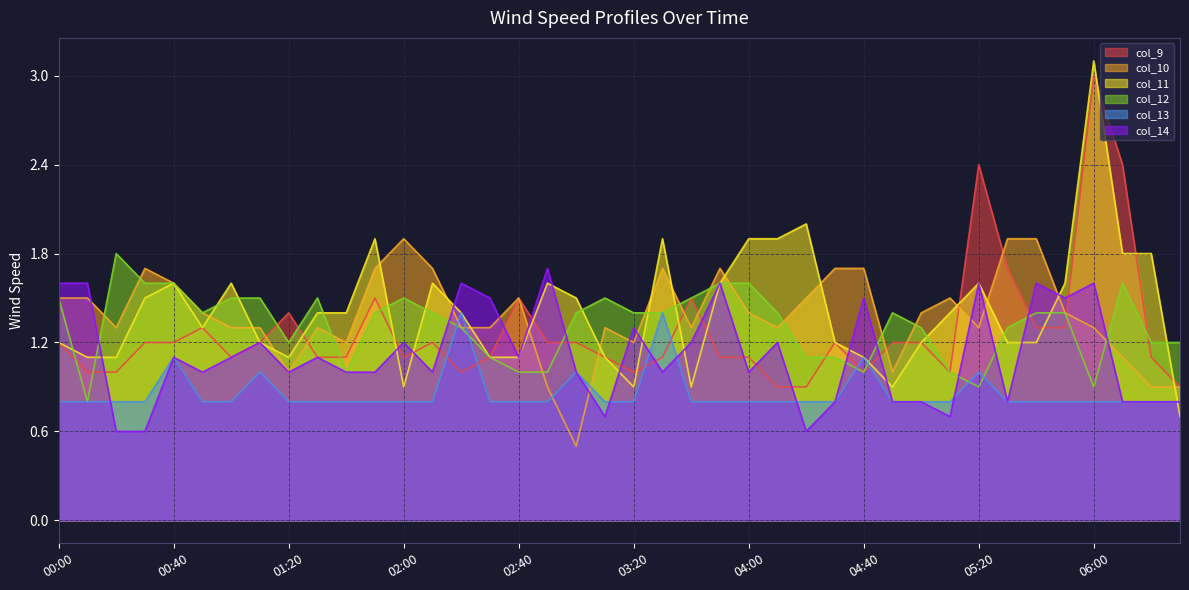

True or false: col_12 and col_14 cross at least once.

True